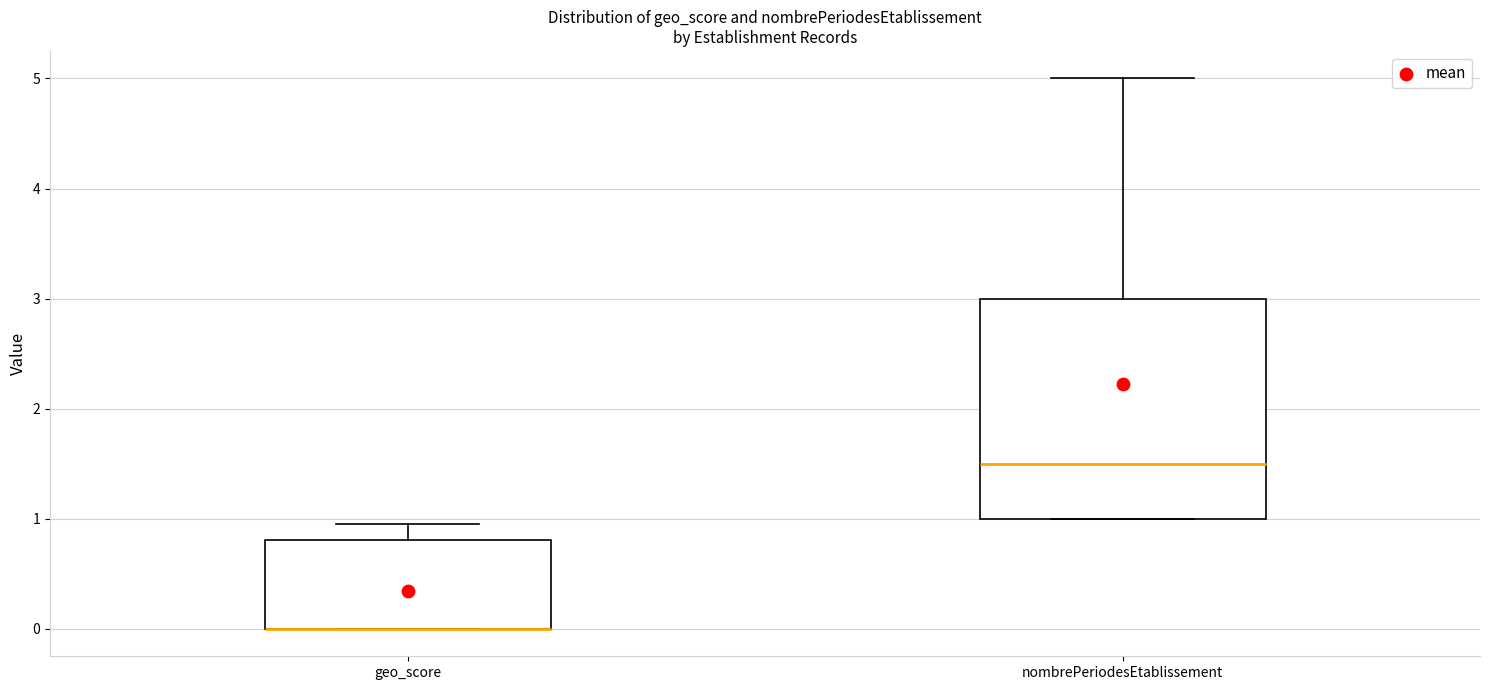

Reading left to right, read every box against the y-axis: the position of its median line, the range the box covers, and the ends of its whiskers. The values are not printed on the chart, so give them approximately, as read against the axis.

geo_score: median 0.0 (drawn on the box's lower edge), box 0.0 to 0.8, whiskers 0.0 to 1.0
nombrePeriodesEtablissement: median 1.5, box 1.0 to 3.0, whiskers 1.0 to 5.0